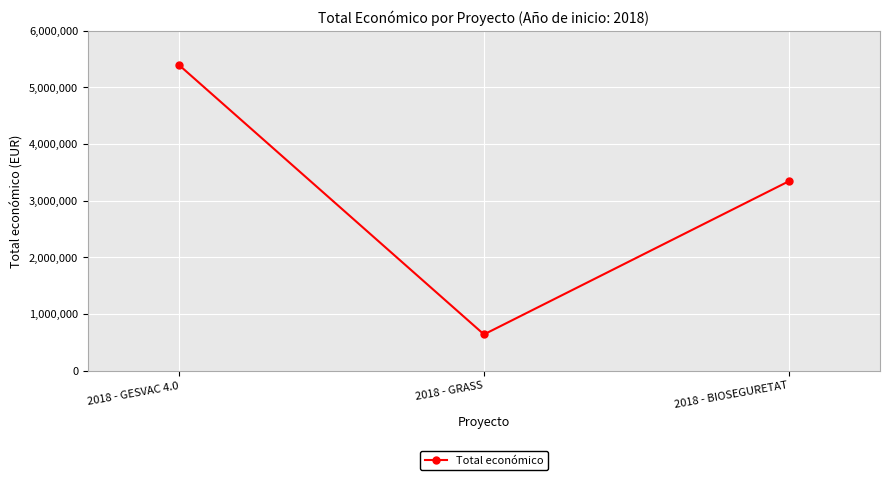

What is the label of the 3rd point from the left?

2018 - BIOSEGURETAT